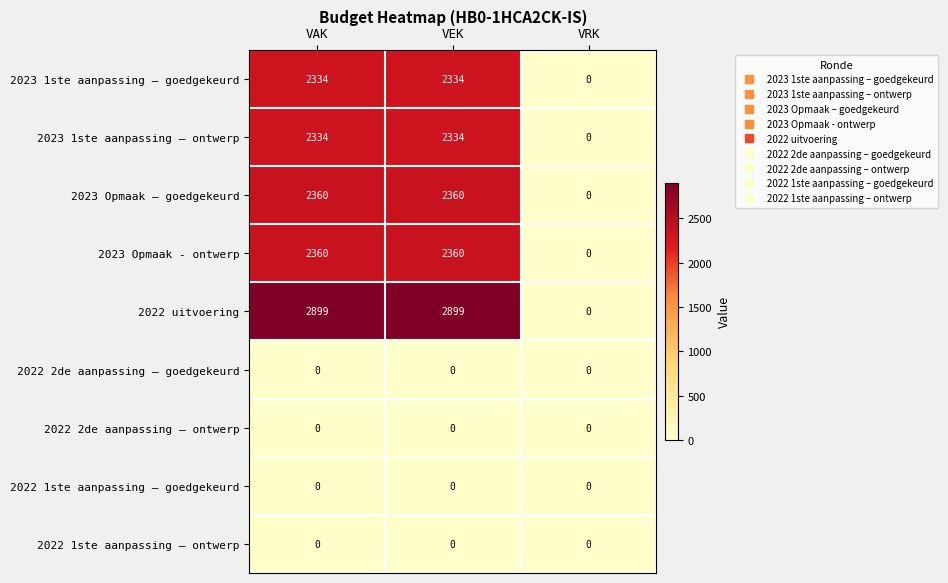

Which series has the largest range (max minus min)?

2022 uitvoering